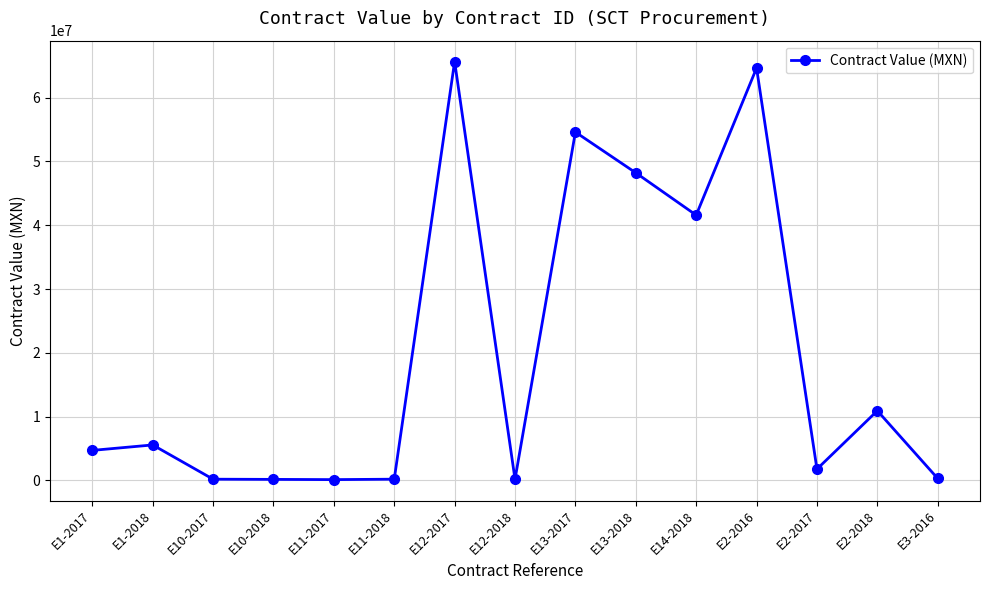

What is the smallest value displayed?

123600.0